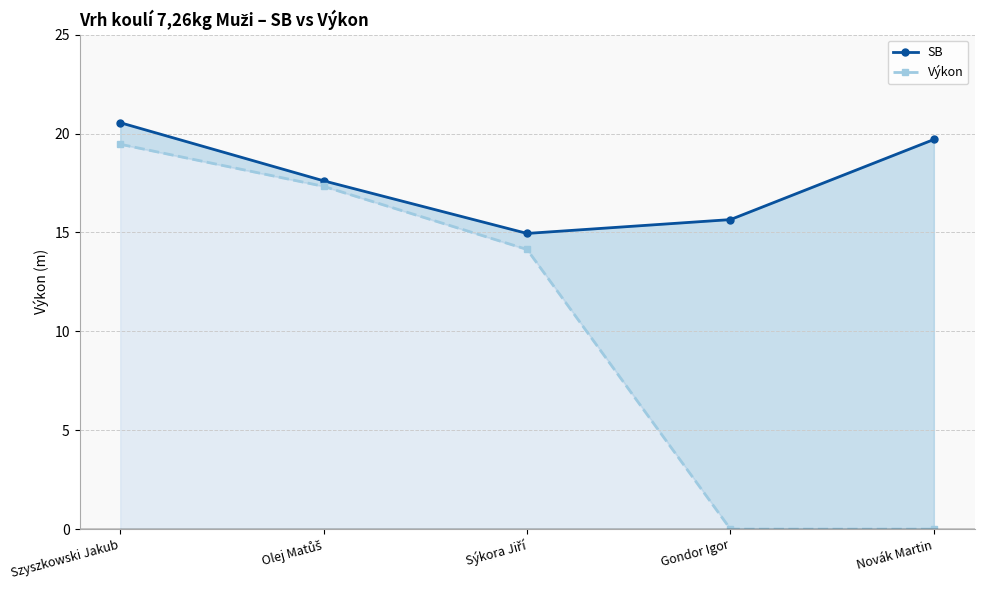

Which category has the lowest value in the SB series?

Sýkora Jiří